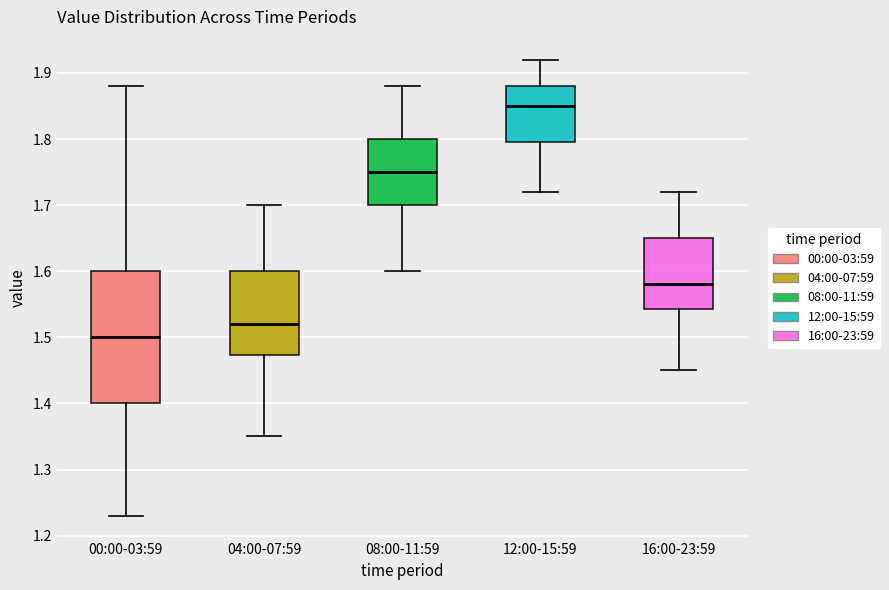

Where does the median line of the box for 04:00-07:59 sit on the y-axis? The values are not printed on the chart, so give them approximately, as read against the axis.

1.52